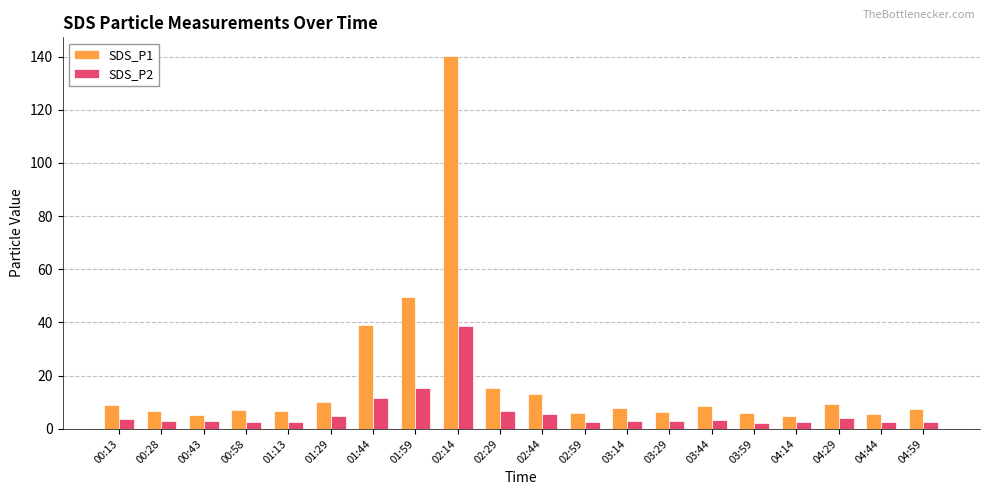

What is the highest value of the SDS_P1 series?

140.2